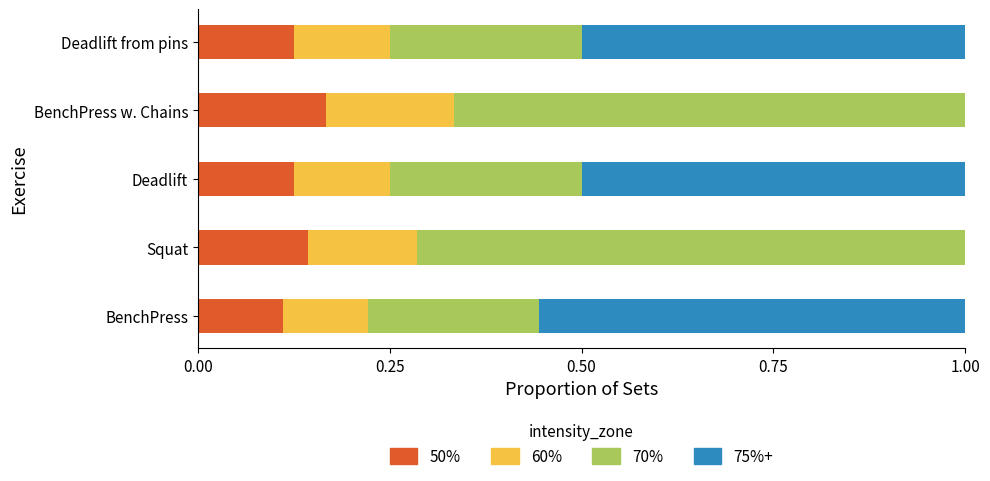

Which category has the highest value in the 50% series?

BenchPress w. Chains